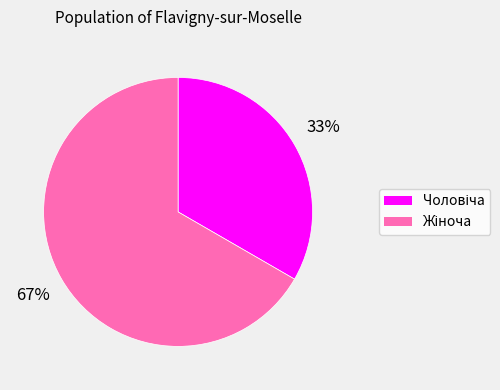

How many slices are in this pie chart?

2